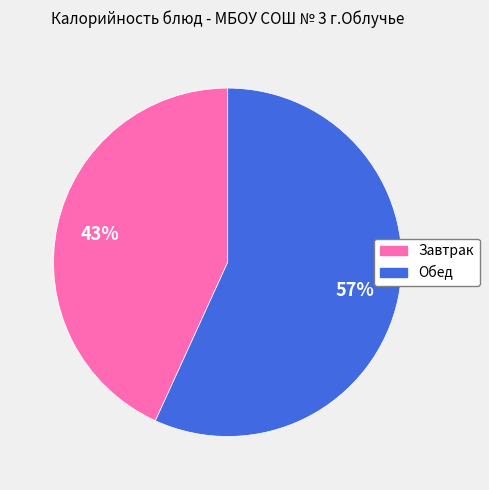

Is there a majority slice in this chart?

Yes